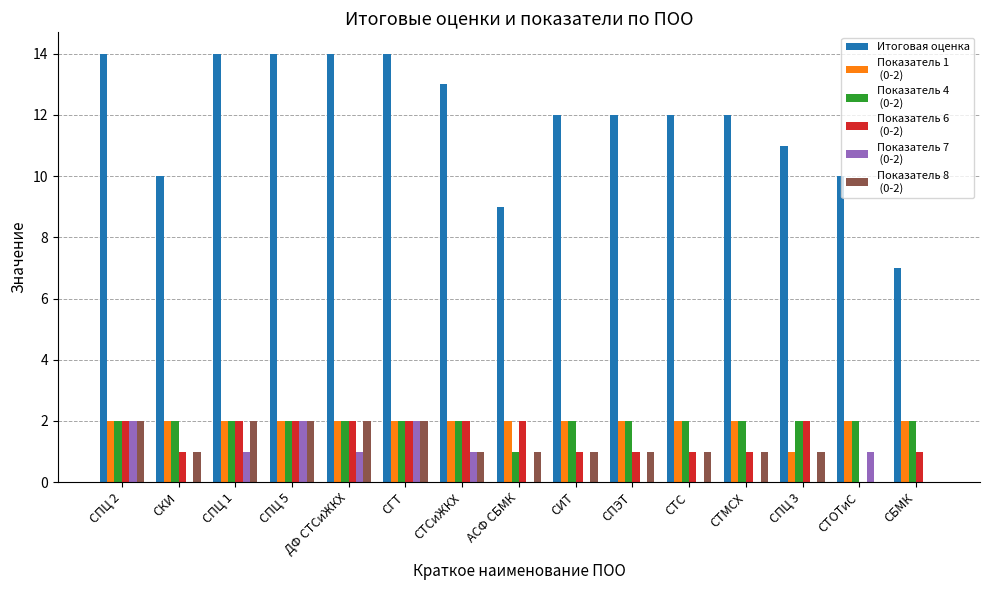

What is the total value across all series at ДФ СТСиЖКХ?

23